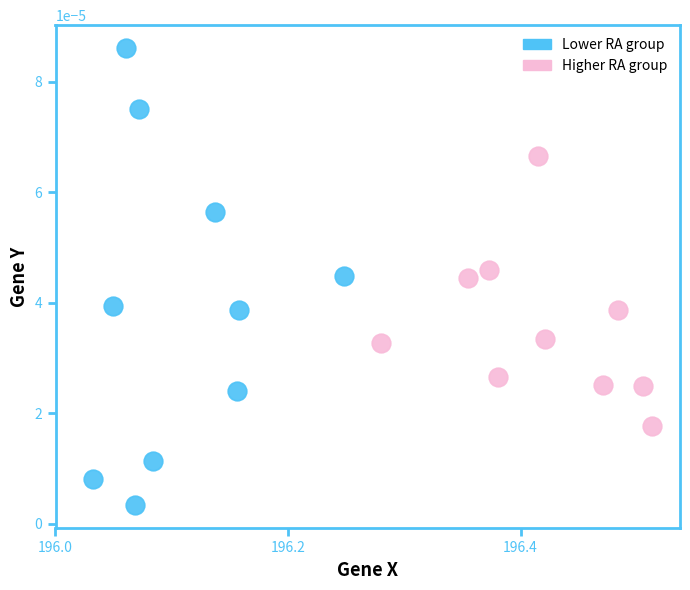

Which series has the widest spread of Y values?

Lower RA group